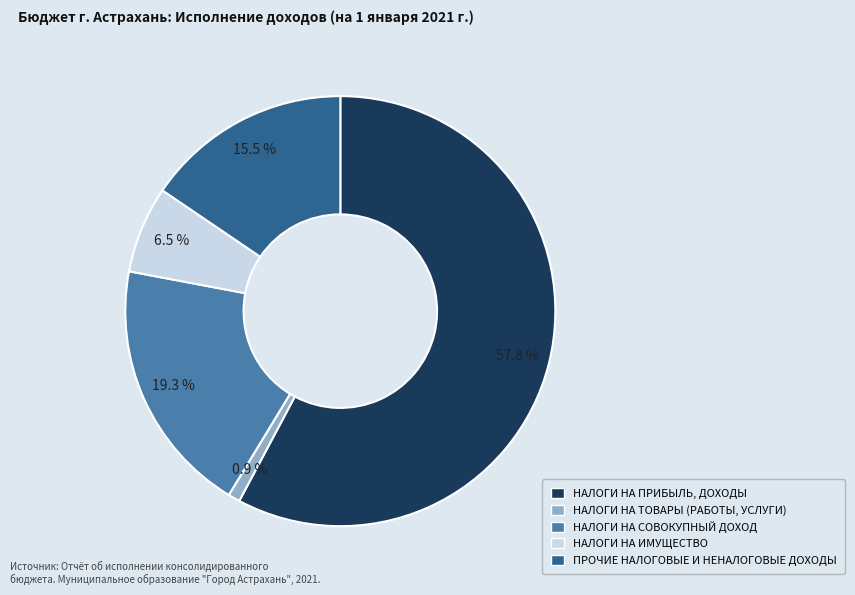

Is it true that НАЛОГИ НА ТОВАРЫ (РАБОТЫ, УСЛУГИ) is 9% of the pie?

False